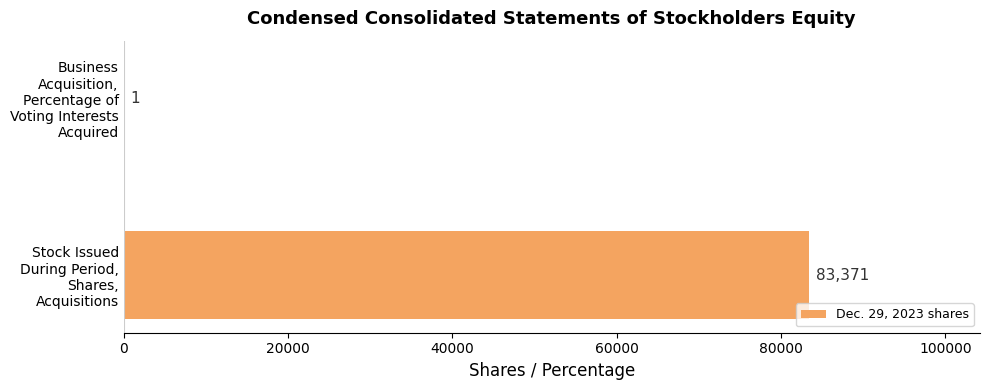

What is the sum of all values?

83372